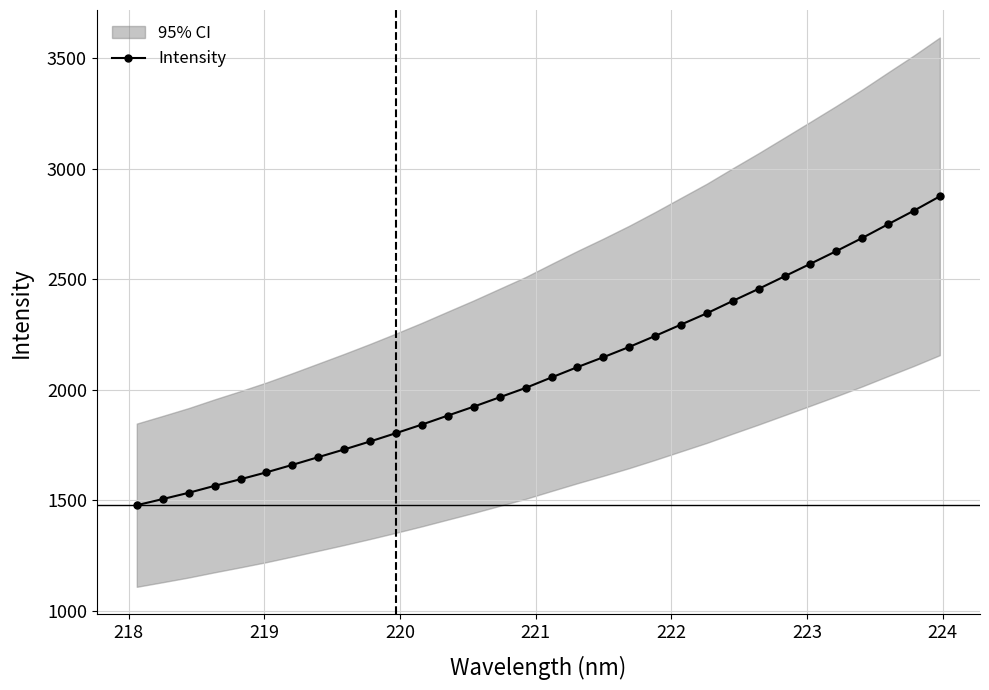

How many lines are shown in the chart?

1